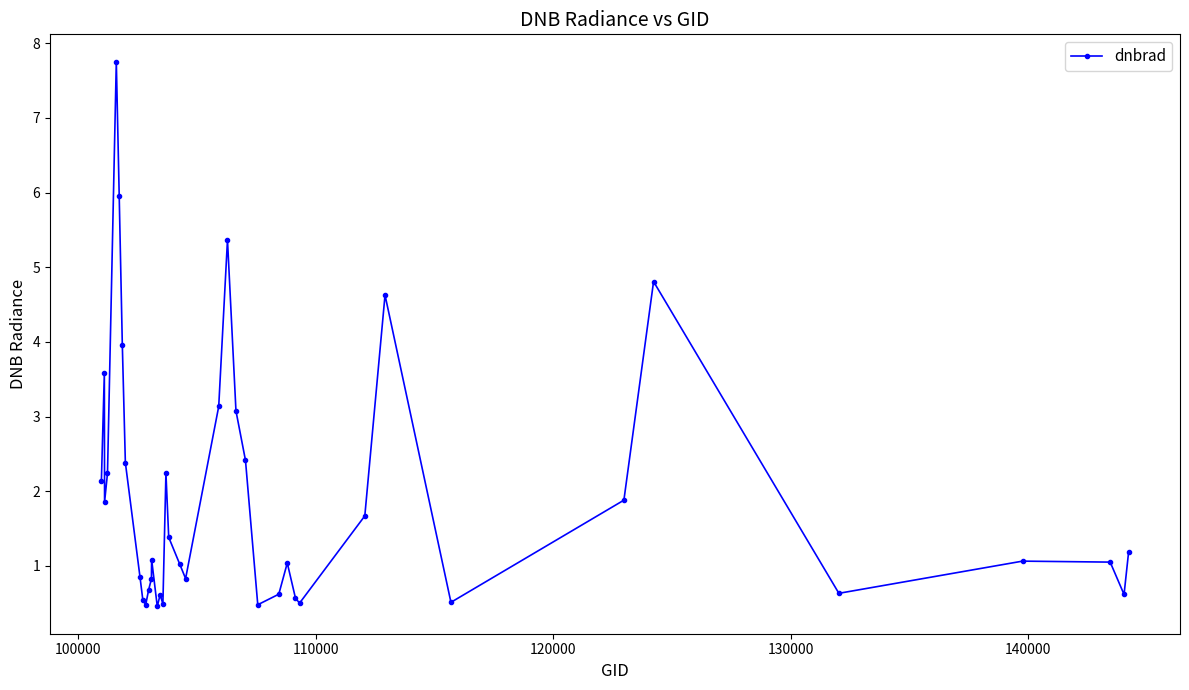

What is the sum of all values?

76.6